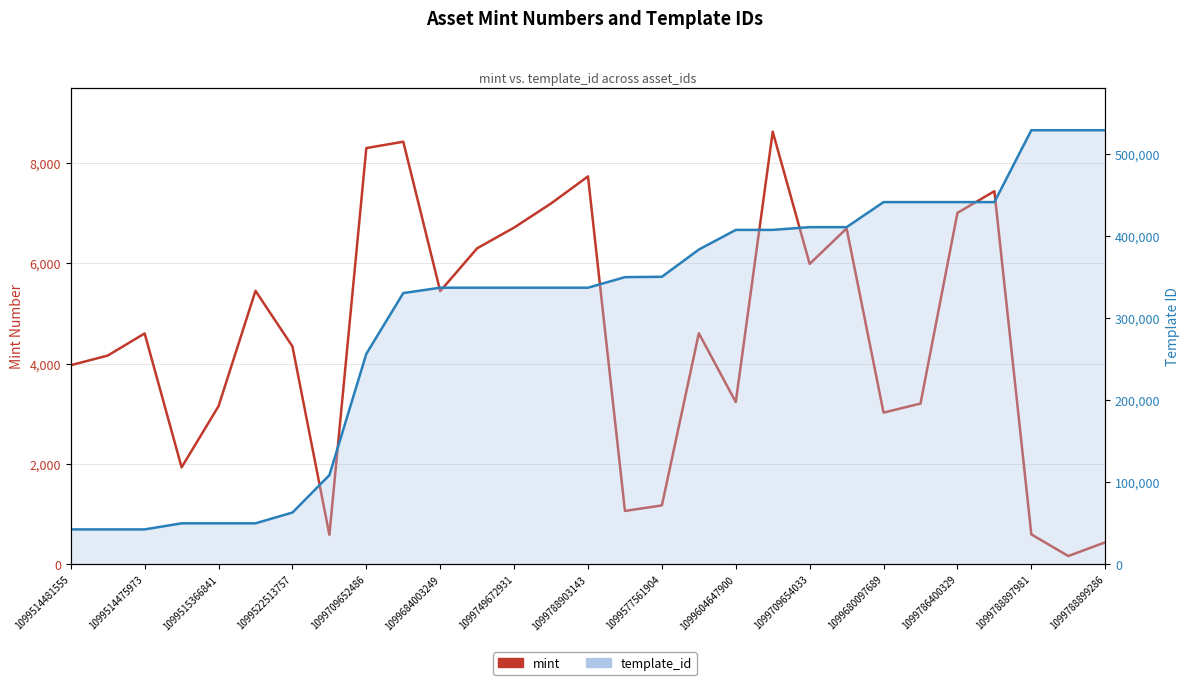

The value of mint at 1099577561904 is 2000. True or false?

False